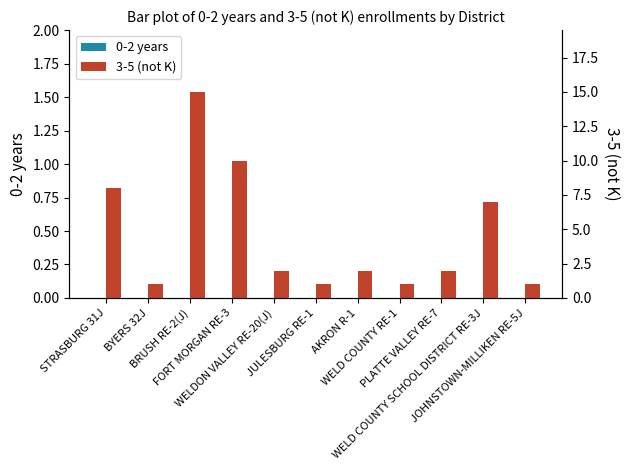

Where is 3-5 (not K) nearest to the value 8?

STRASBURG 31J